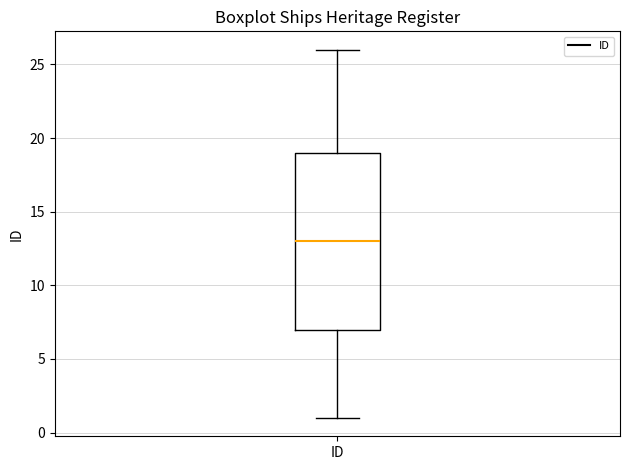

Read this box plot against the y-axis: the position of the median line, the range covered by the box, and the ends of both whiskers. The values are not printed on the chart, so give them approximately, as read against the axis.

median 13, box 7 to 19, whiskers 1 to 26